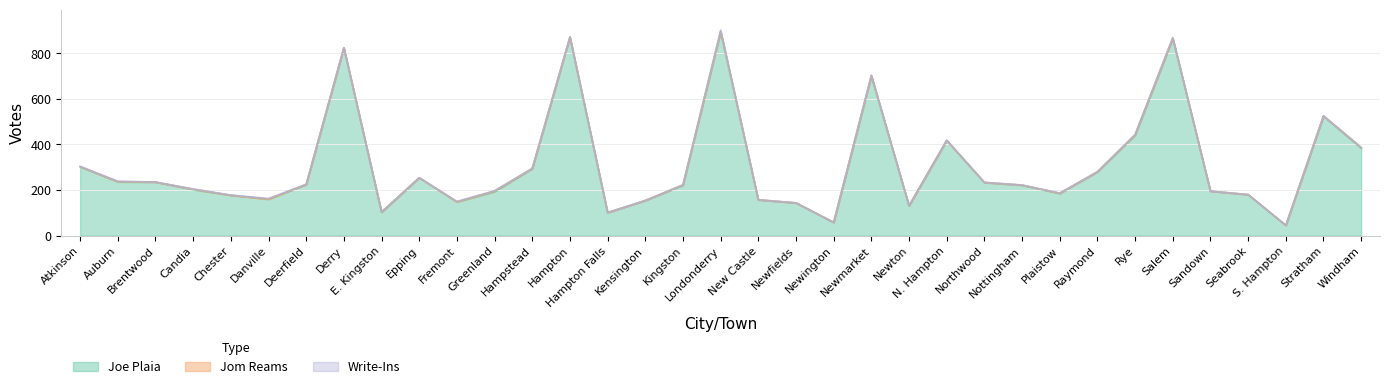

What is the approximate value of Jom Reams at Greenland?

3